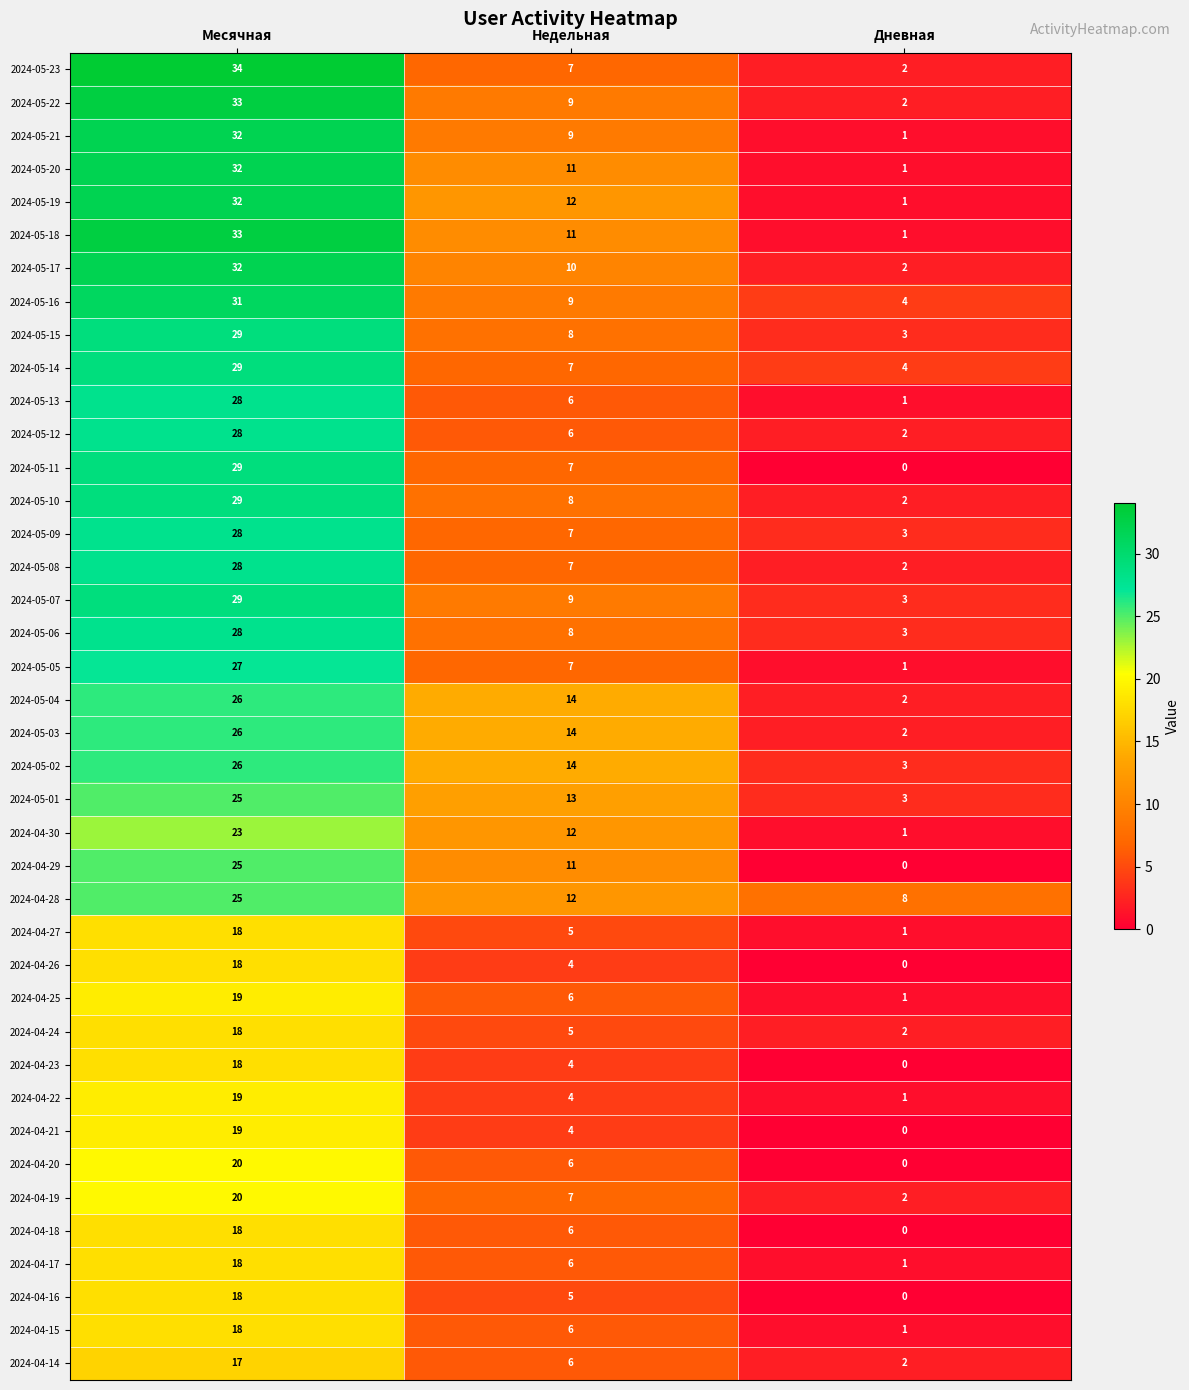

Rank the categories by 2024-05-10 value from highest to lowest.

Месячная, Недельная, Дневная